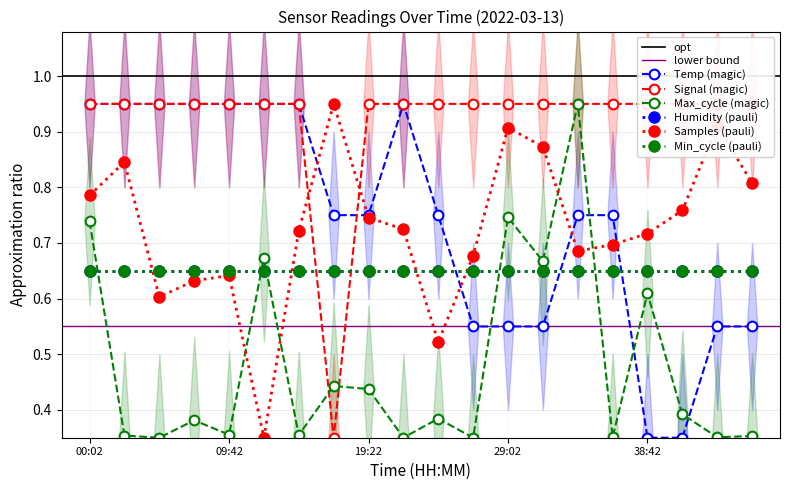

What is the lowest value of the Signal series?

0.3